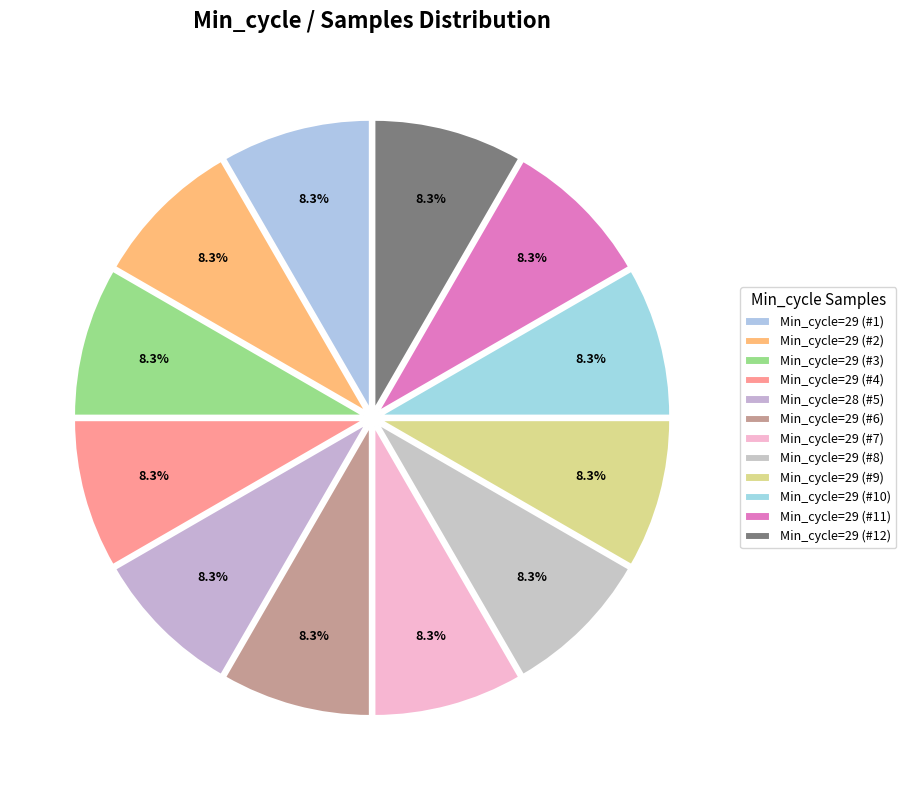

How many segments does this pie chart have?

12